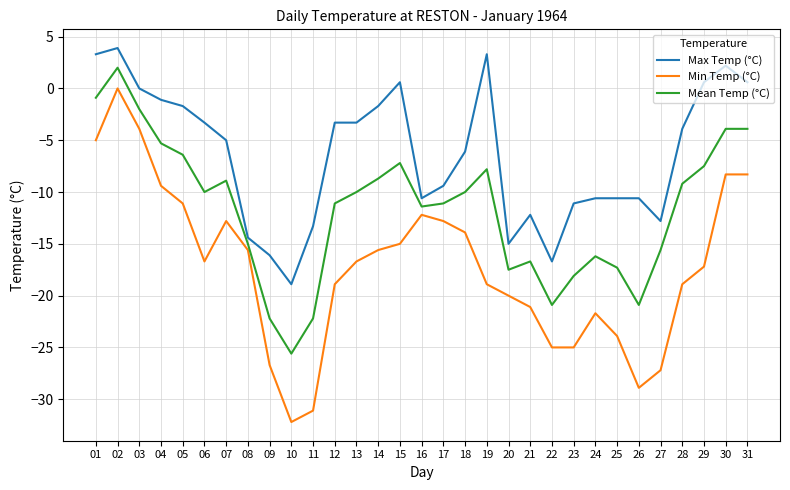

Which series has the widest spread of values?

Min Temp (°C)